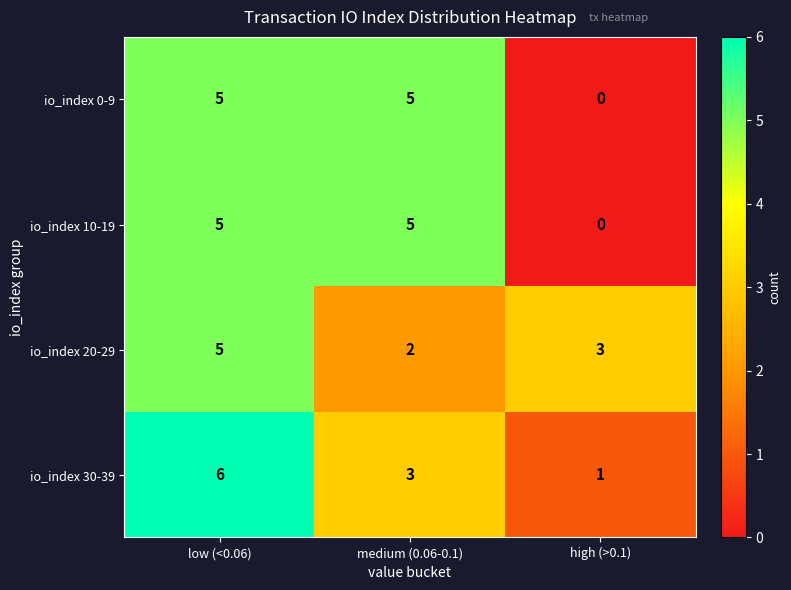

What is the difference between the maximum and minimum values in the io_index 10-19 series?

5